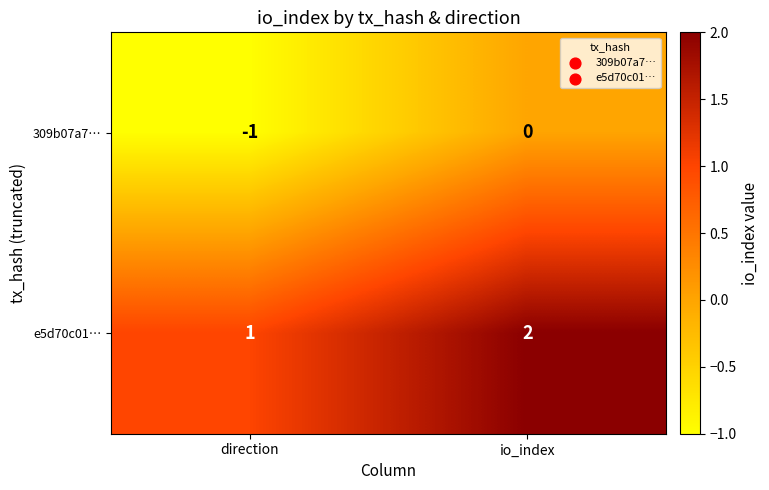

At which label does e5d70c01… reach its minimum?

direction